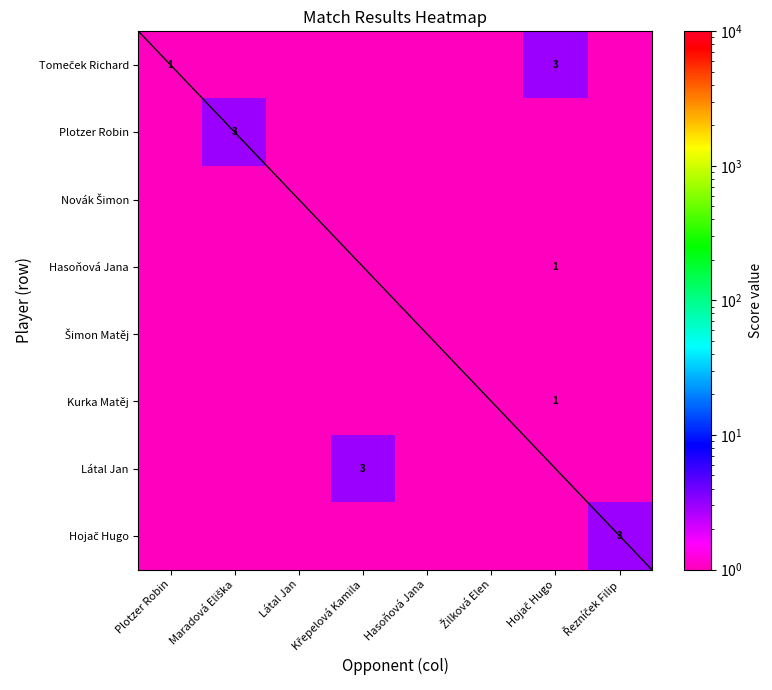

The value of Novák Šimon at Hojač Hugo is 0.9. True or false?

False